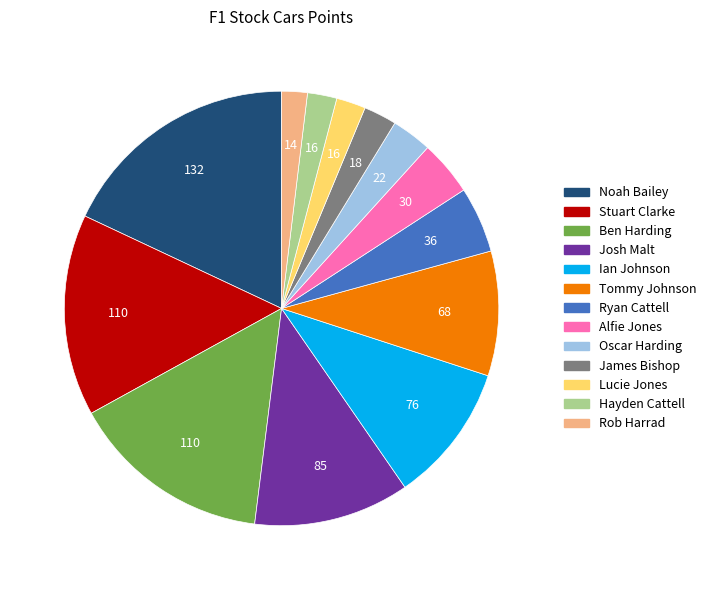

Is there any slice that represents more than half of the pie?

No